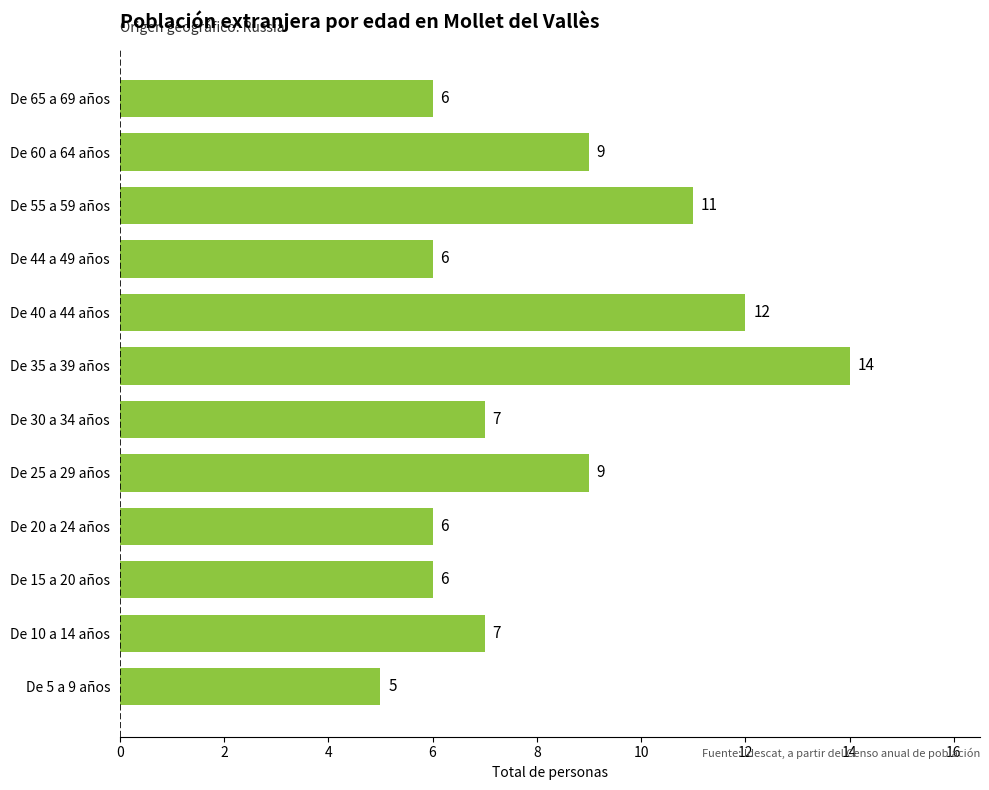

What is the approximate value at De 10 a 14 años?

7